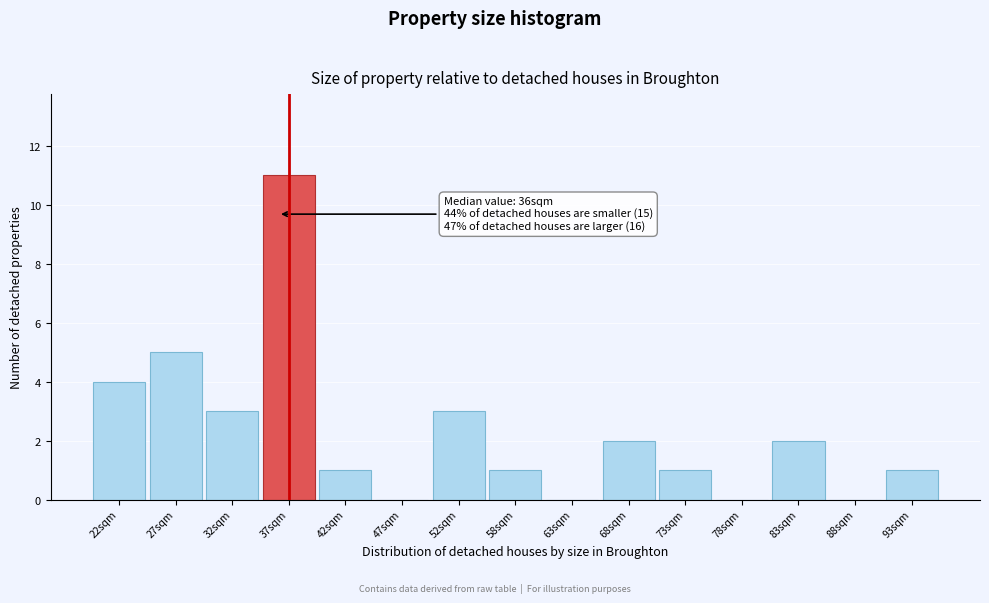

Which range on the x-axis has the tallest bar?

34 to 40